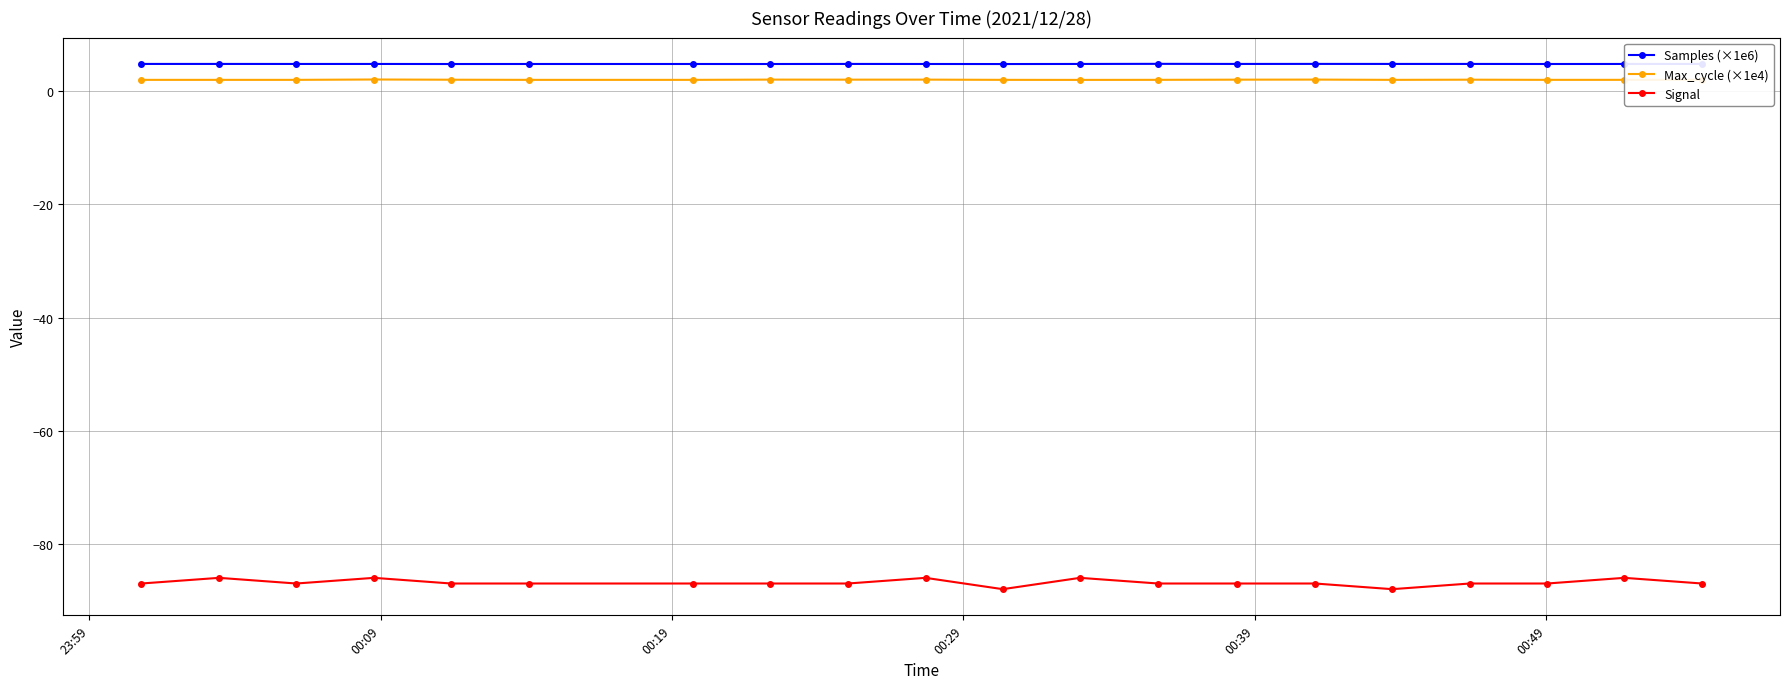

What is the maximum value shown in the chart?

4.8